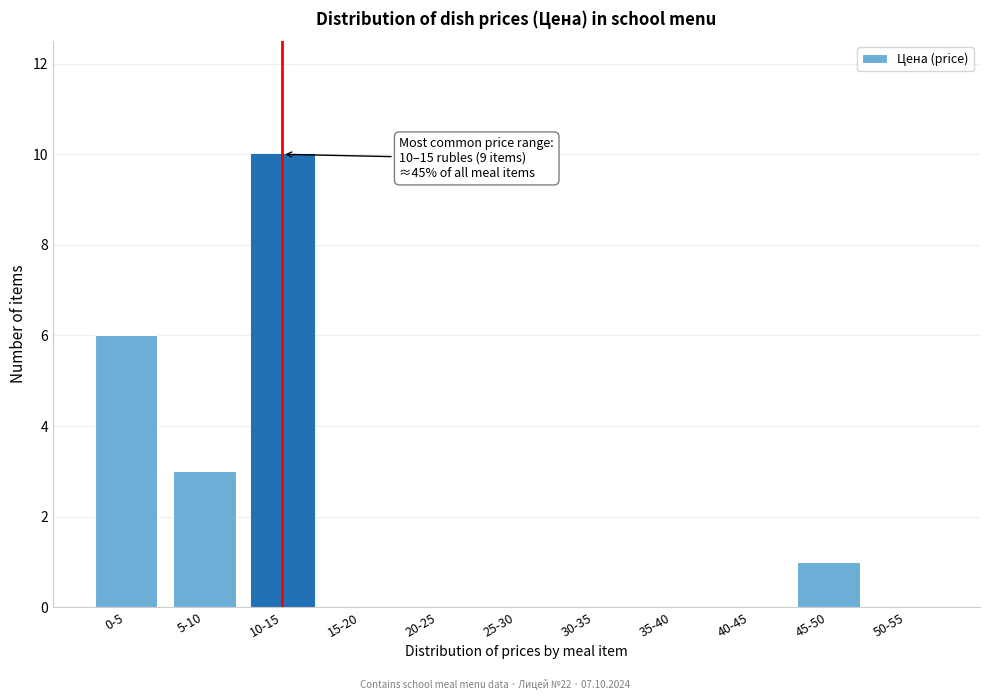

Reading left to right, extract all data points from this chart.

0-5=6	5-10=3	10-15=10	15-20=0	20-25=0	25-30=0	30-35=0	35-40=0	40-45=0	45-50=1	50-55=0